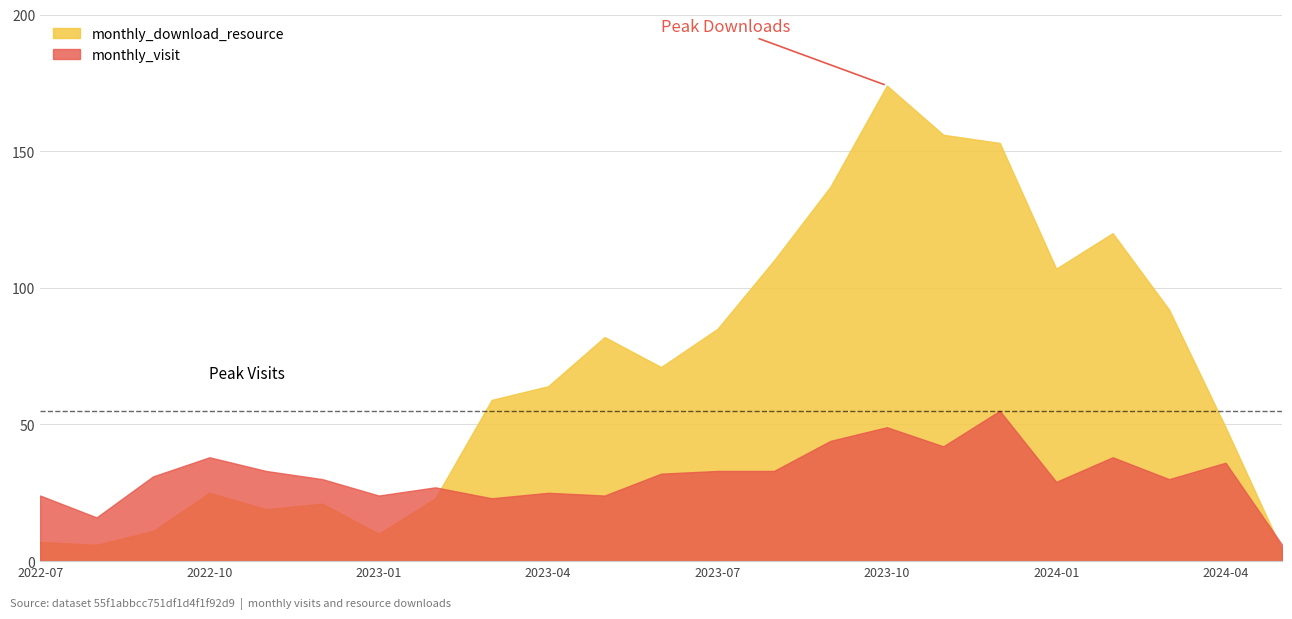

What is the label of the 13th point from the left?

2023-07